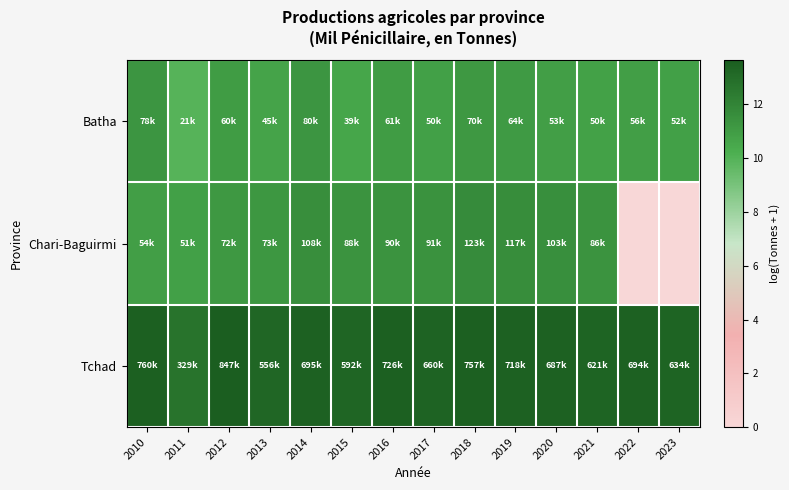

At how many categories does at least one series exceed 4?

14